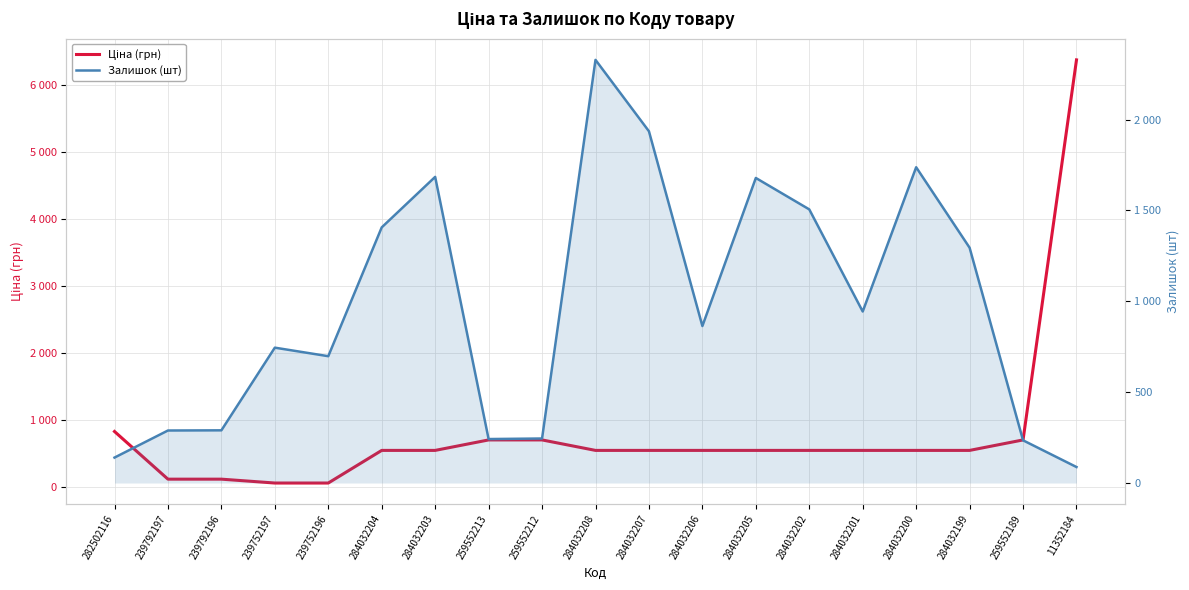

What is the difference between the highest and lowest values at 284032203?

1140.0